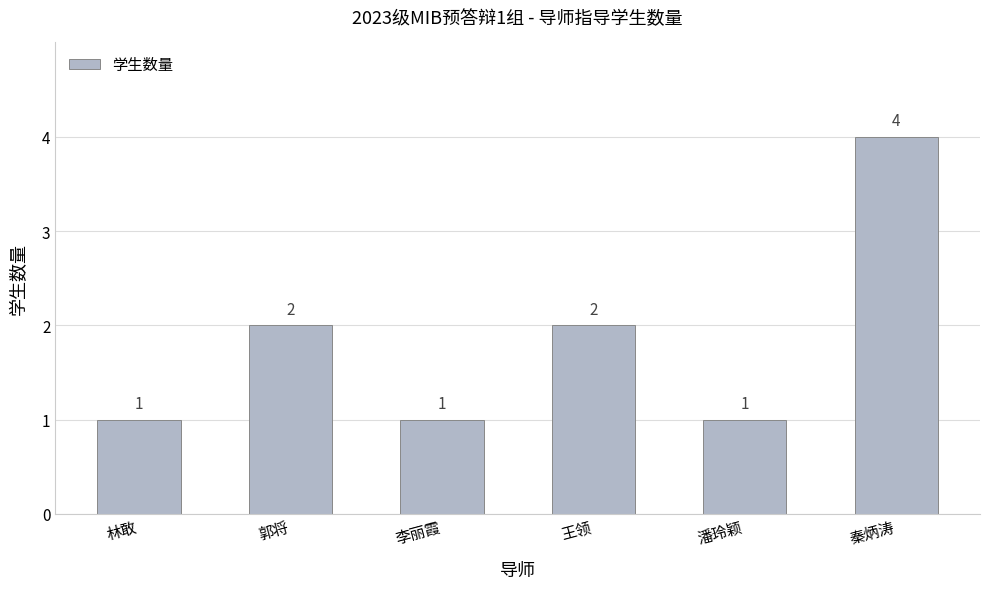

The value at 李丽霞 is 1. True or false?

True